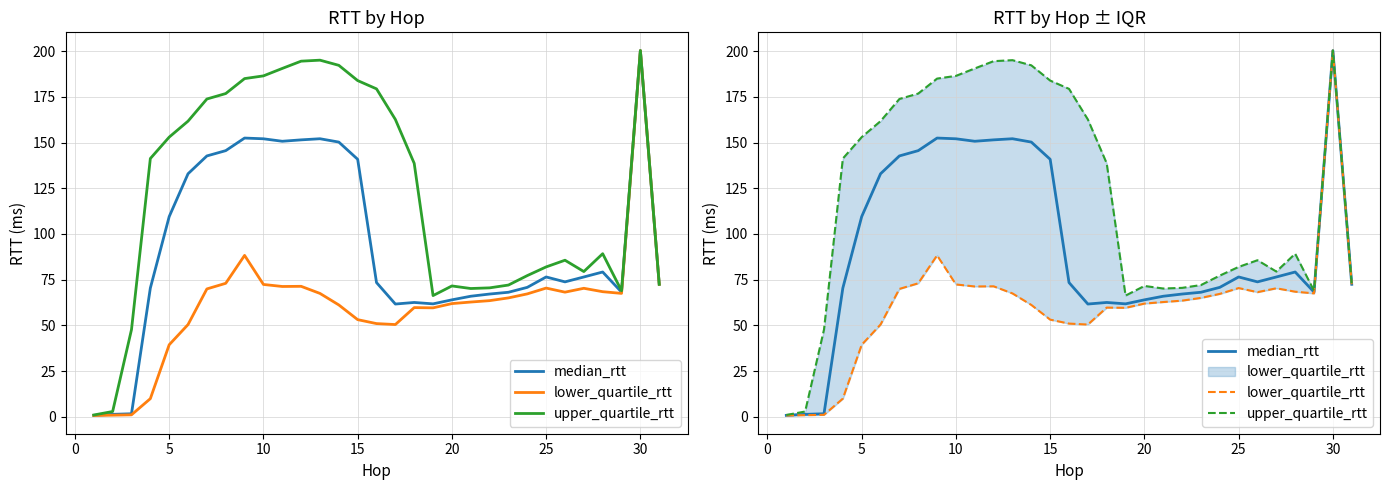

What value does the lower_quartile_rtt series have at 25?

69.9